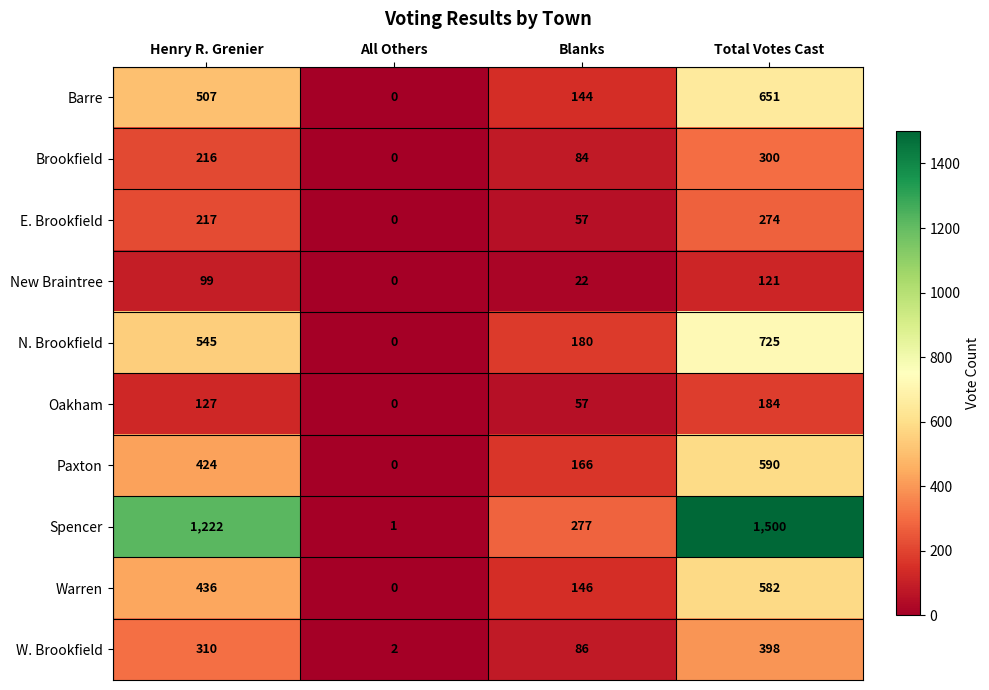

Which series has the largest total across all categories?

Spencer